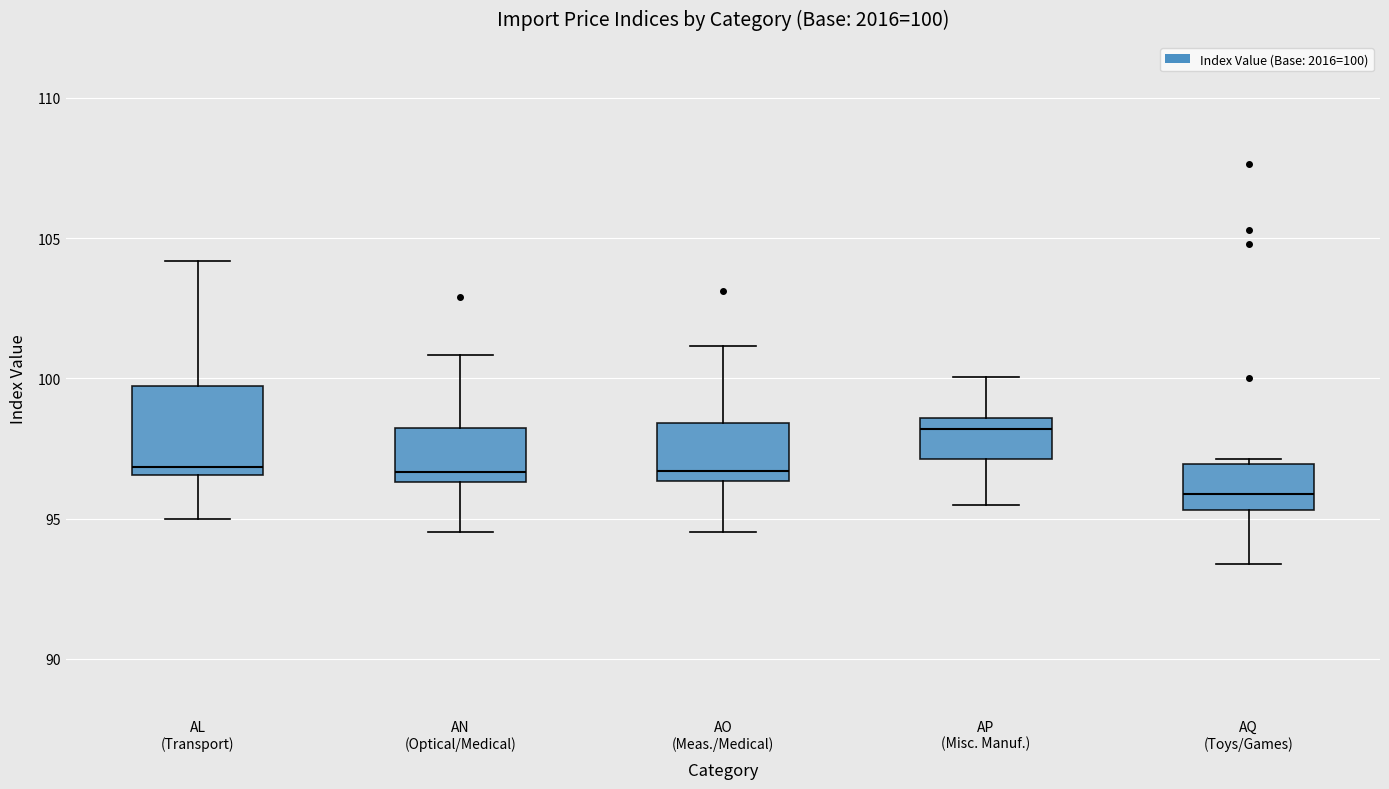

Which box's median line is the highest?

AP (Misc. Manuf.)